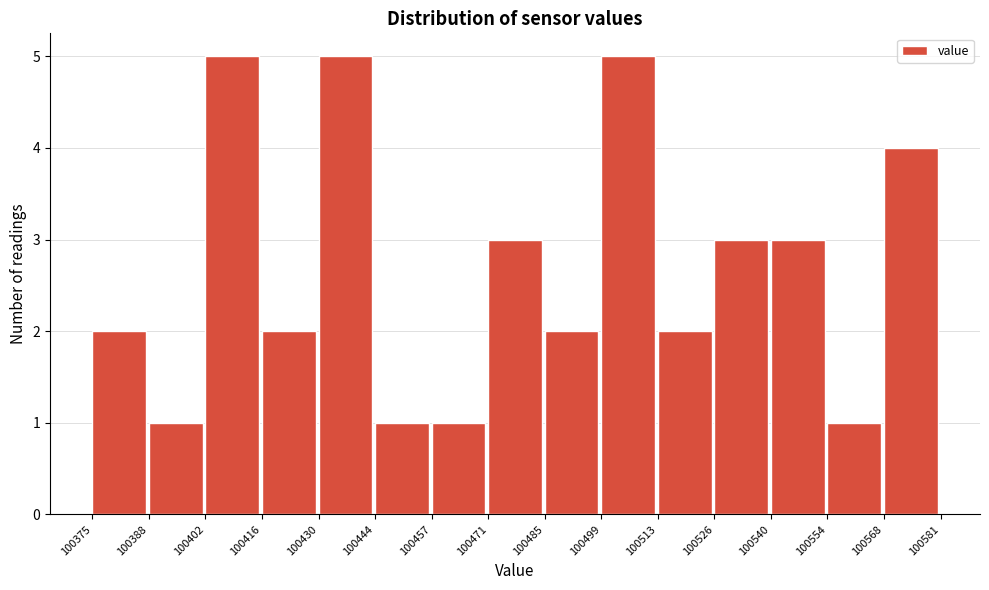

How tall is the bar that spans 100457 to 100471 on the x-axis? The values are not printed on the chart, so give them approximately, as read against the axis.

1